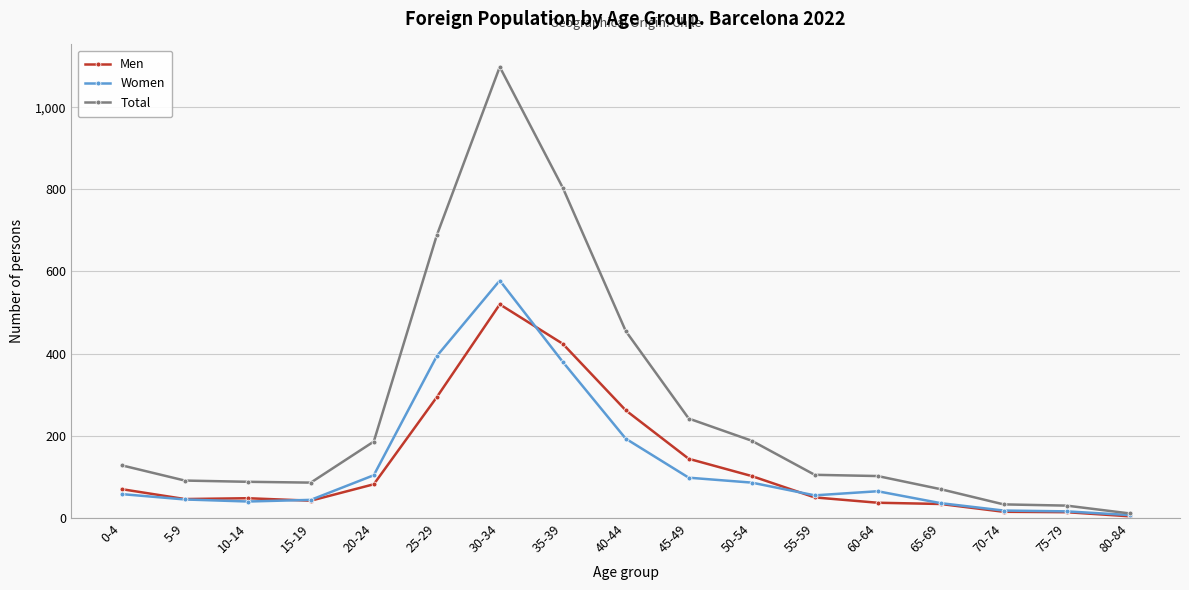

Does the chart display data point markers on the line(s)?

Yes